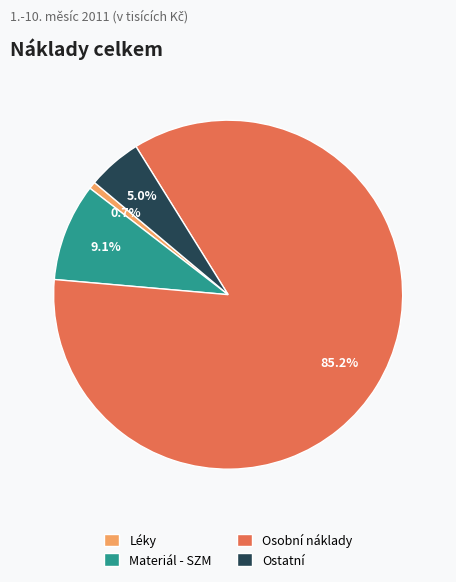

Between Léky and Osobní náklady, which is larger?

Osobní náklady